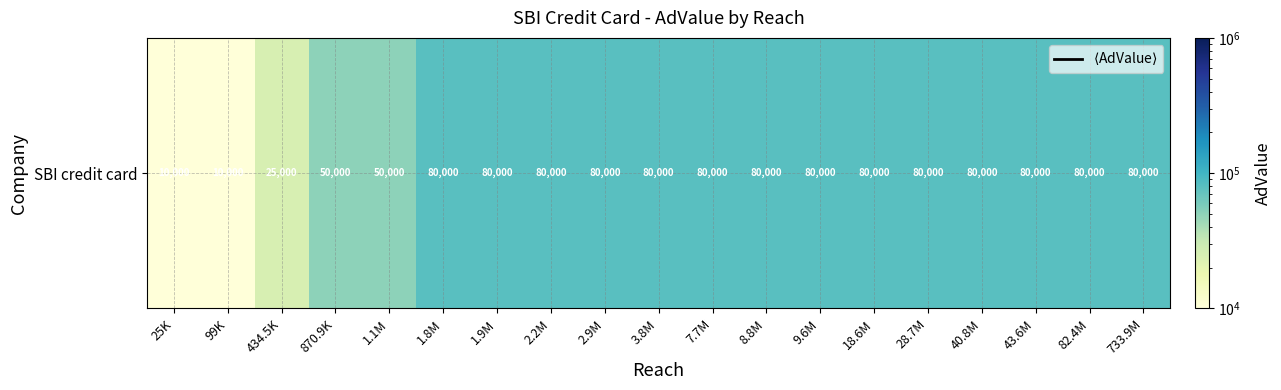

Reading right to left, list all the values displayed in this chart.

733.9M=80000	82.4M=80000	43.6M=80000	40.8M=80000	28.7M=80000	18.6M=80000	9.6M=80000	8.8M=80000	7.7M=80000	3.8M=80000	2.9M=80000	2.2M=80000	1.9M=80000	1.8M=80000	1.1M=50000	870.9K=50000	434.5K=25000	99K=10000	25K=10000